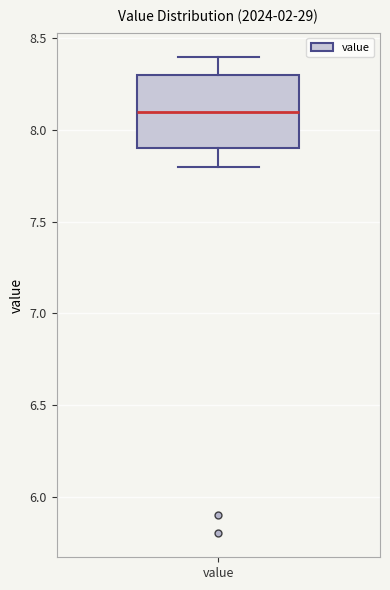

Transcribe this box plot: give where the median line is, the range the box spans, and where the two whiskers end, as read against the y-axis. The values are not printed on the chart, so give them approximately, as read against the axis.

median 8.1, box 7.9 to 8.3, whiskers 7.8 to 8.4